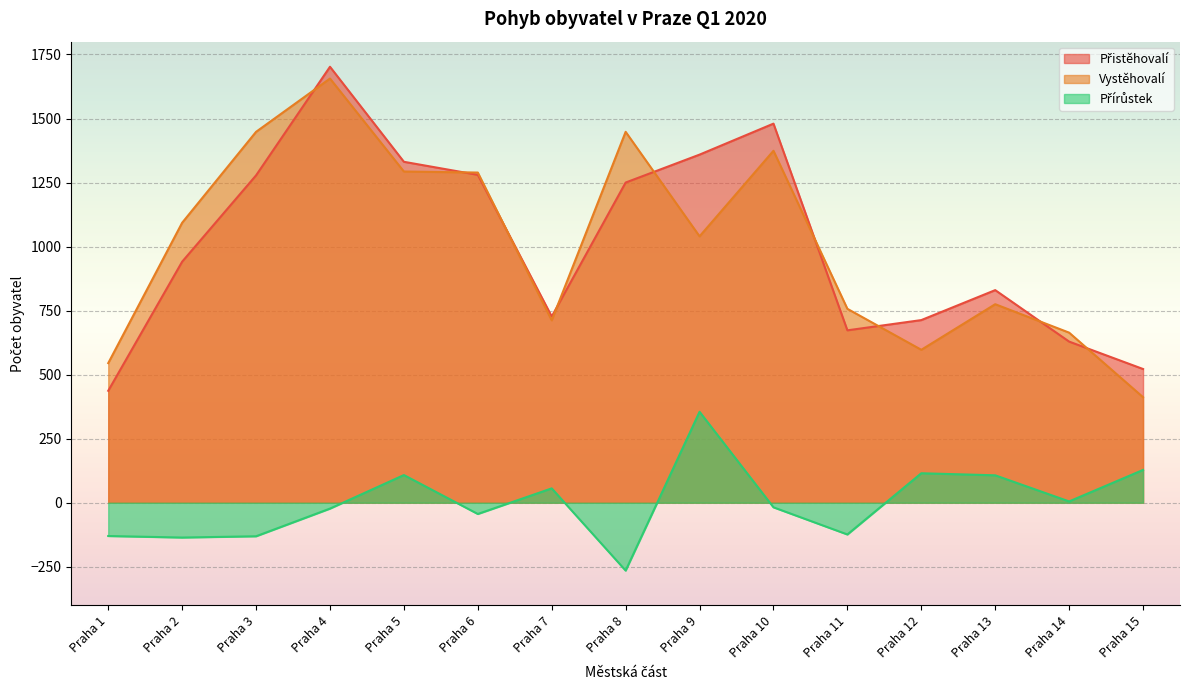

What is the sum of the Vystěhovalí values at Praha 14 and Praha 11?

1421